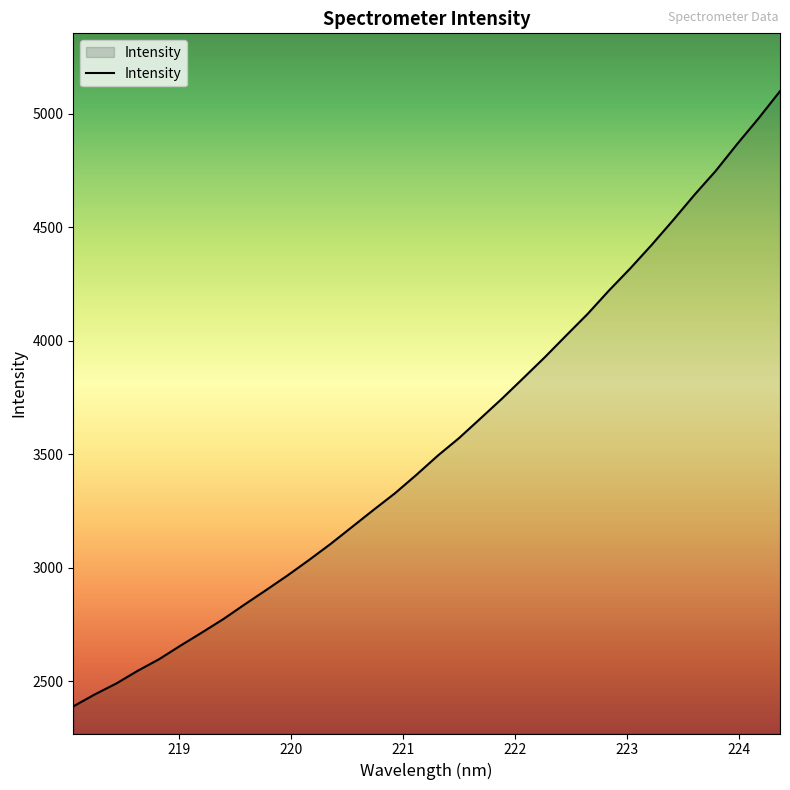

What is the smallest value displayed?

2388.2